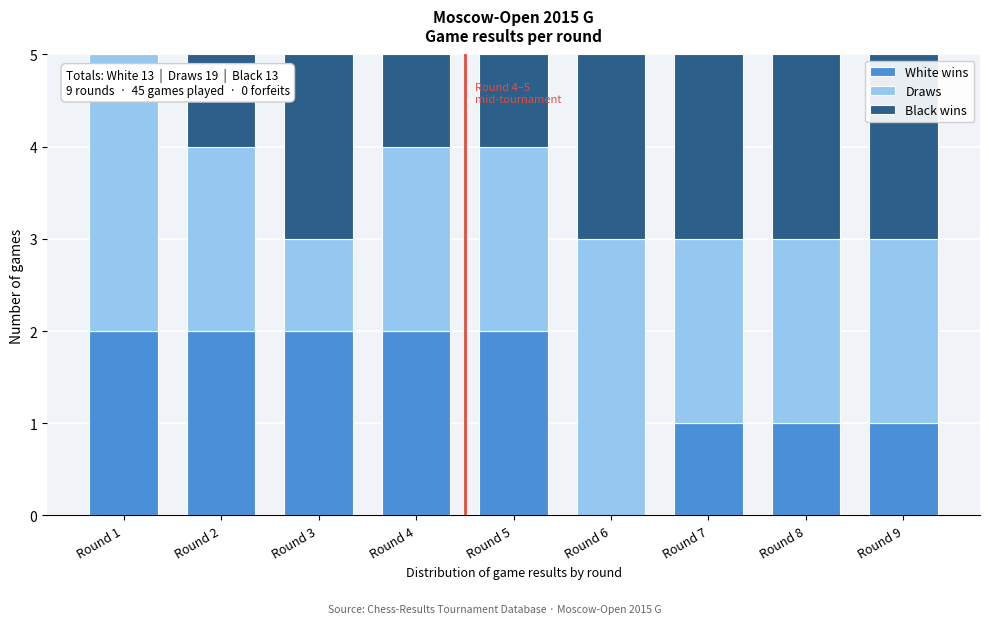

Reading right to left, what are the values for White wins?

Round 9=1	Round 8=1	Round 7=1	Round 6=0	Round 5=2	Round 4=2	Round 3=2	Round 2=2	Round 1=2